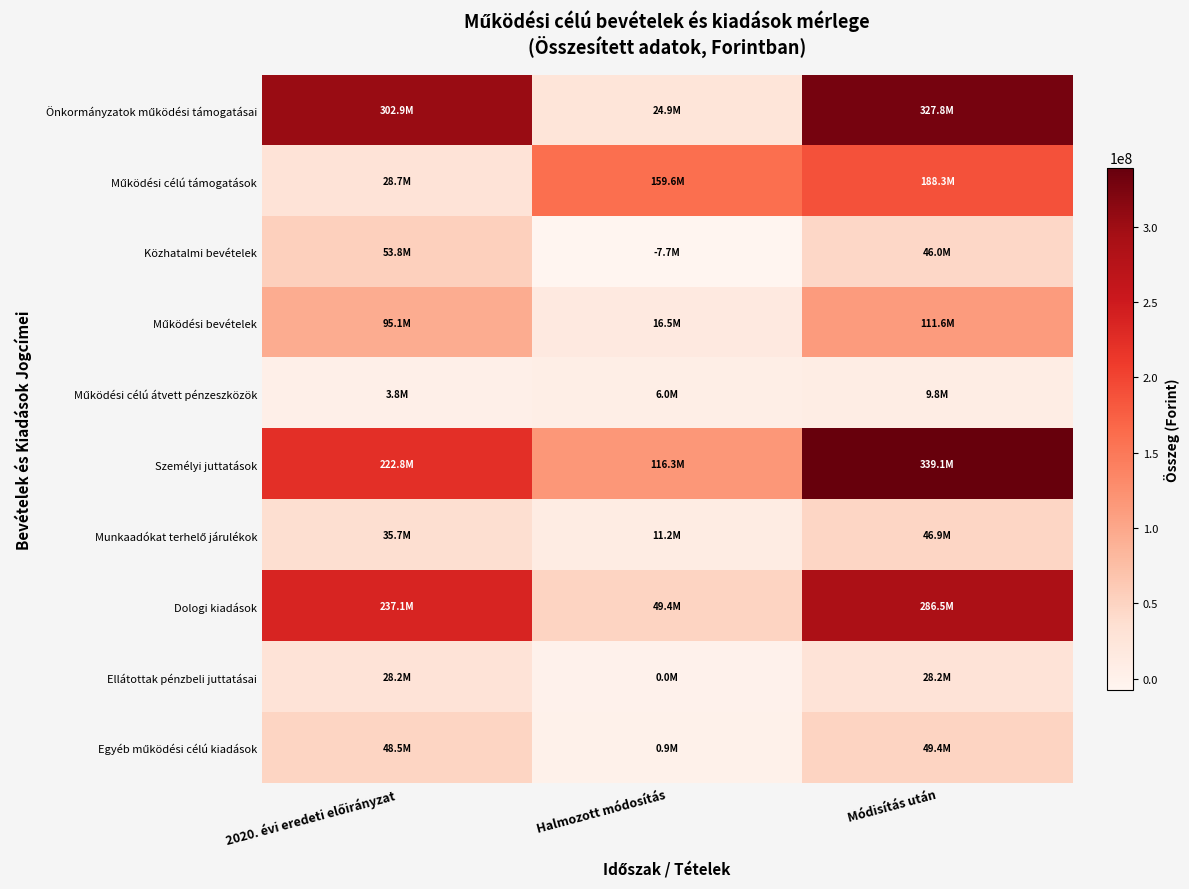

Rank the series at Halmozott módosítás from lowest to highest value.

Közhatalmi bevételek, Ellátottak pénzbeli juttatásai, Egyéb működési célú kiadások, Működési célú átvett pénzeszközök, Munkaadókat terhelő járulékok, Működési bevételek, Önkormányzatok működési támogatásai, Dologi kiadások, Személyi juttatások, Működési célú támogatások